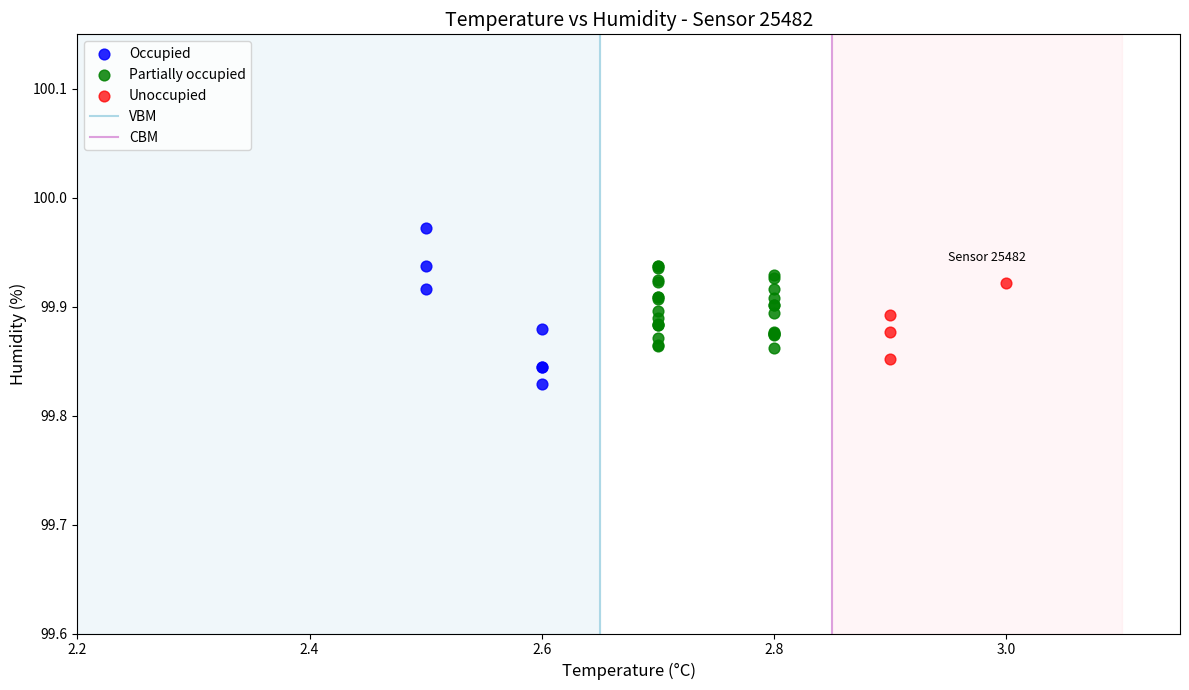

Which series reaches the minimum Y coordinate?

Occupied